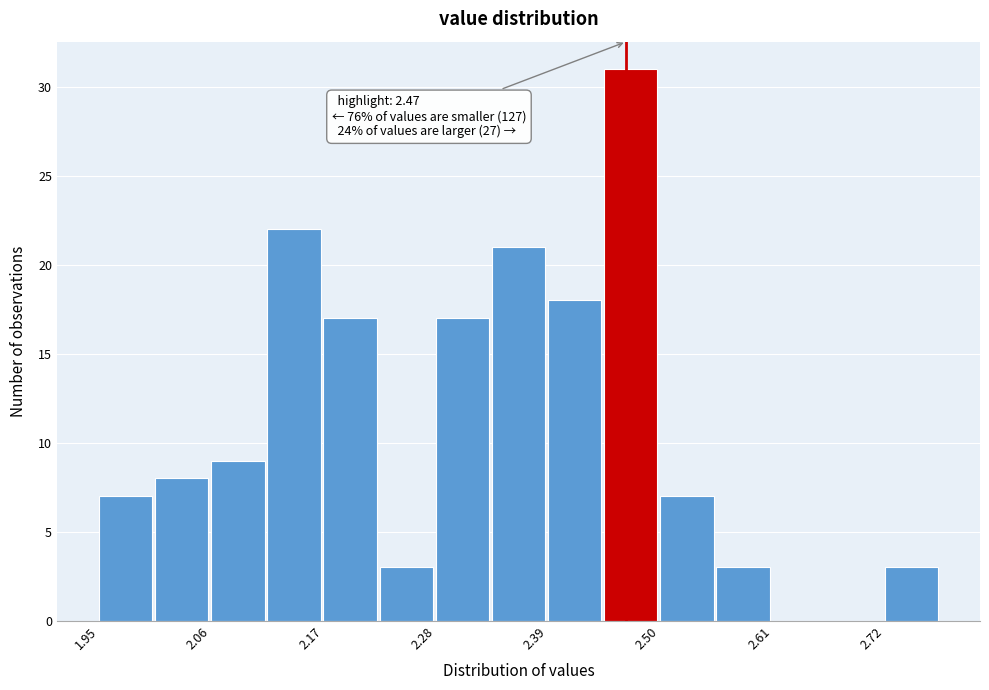

Around what value on the x-axis is the tallest bar? Give the approximate position of its centre, as read against the axis.

2.48